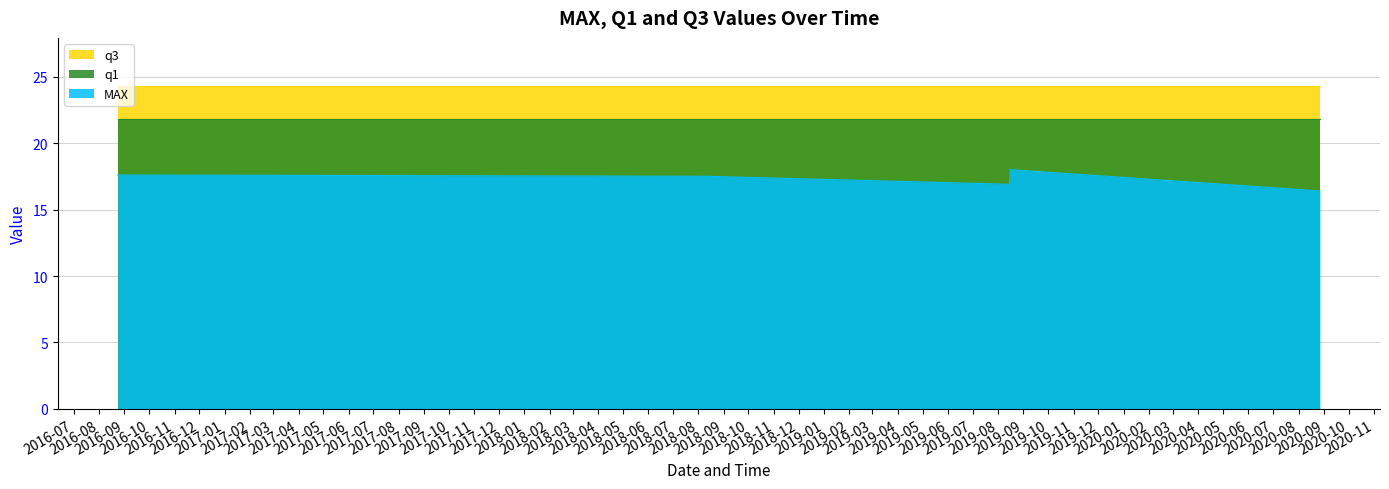

True or false: MAX and q1 cross at least once.

False